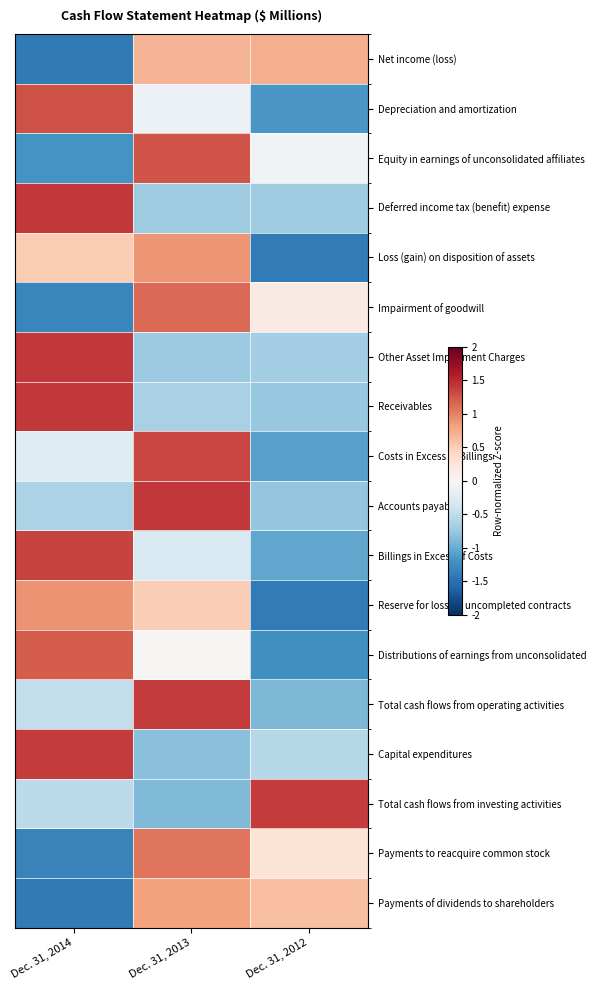

Which category has the lowest value across all series?

Dec. 31, 2014